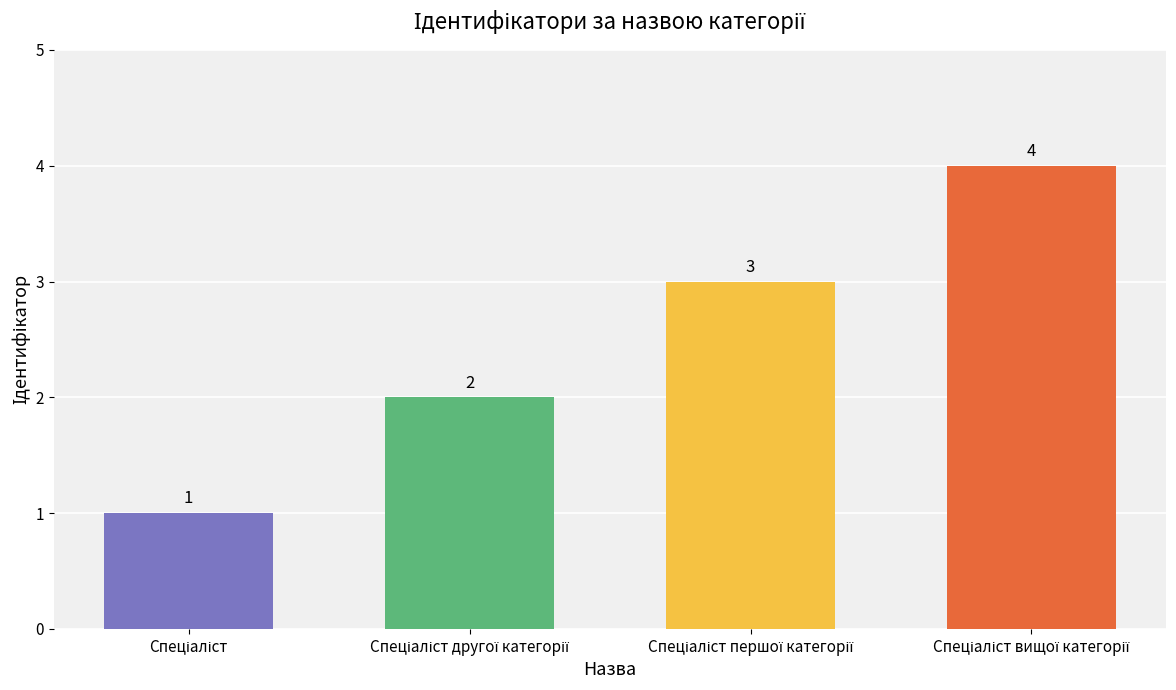

How many values are between 2 and 4?

3